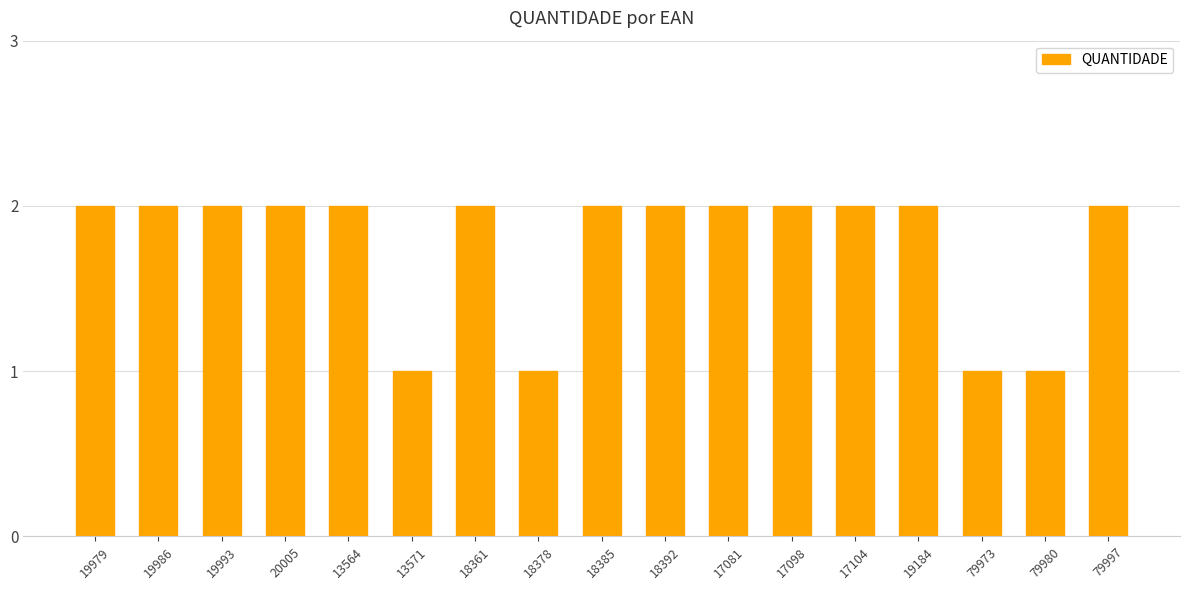

The chart shows a value of 1 at 19986. True or false?

False